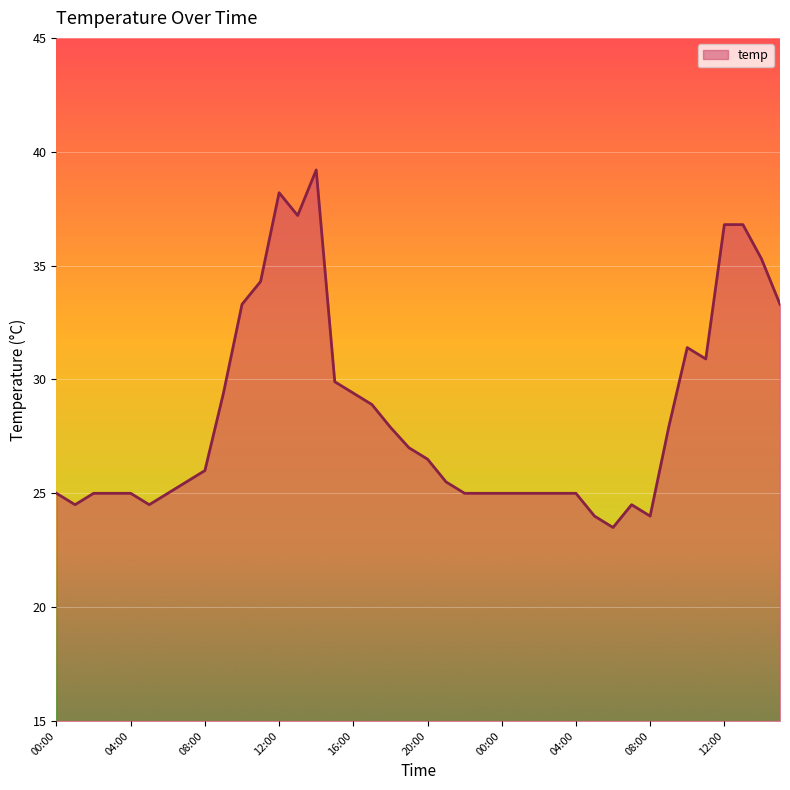

What is the difference between the maximum and minimum values?

15.7